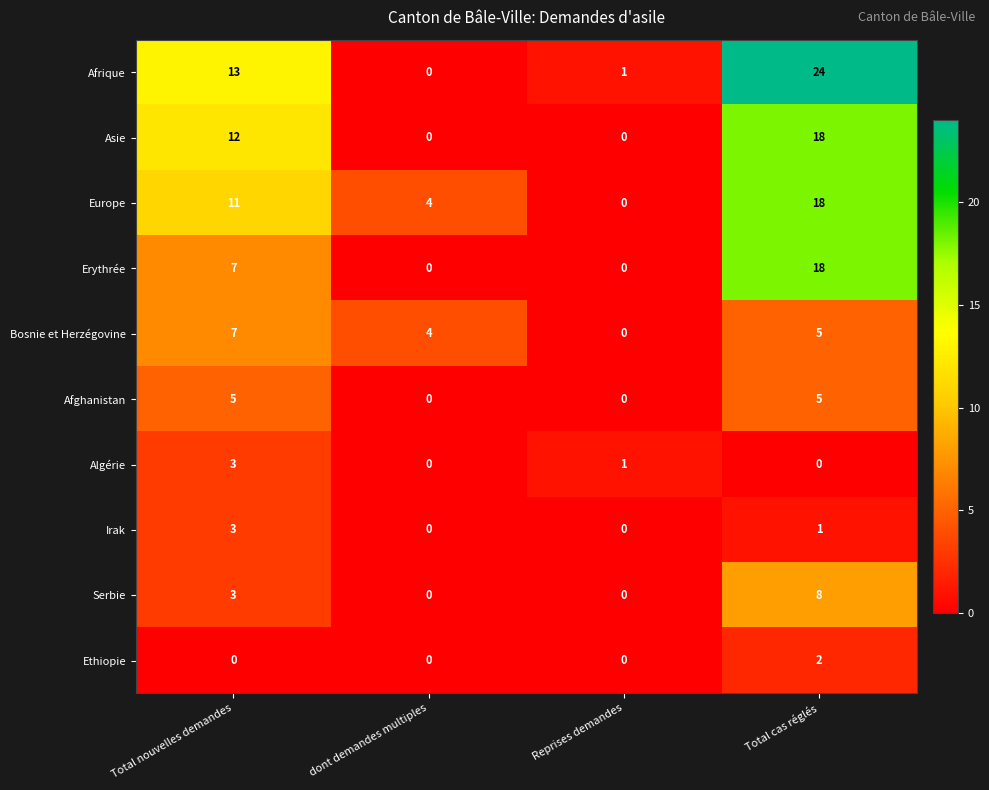

Rank the categories by Afrique value from lowest to highest.

dont demandes multiples, Reprises demandes, Total nouvelles demandes, Total cas réglés